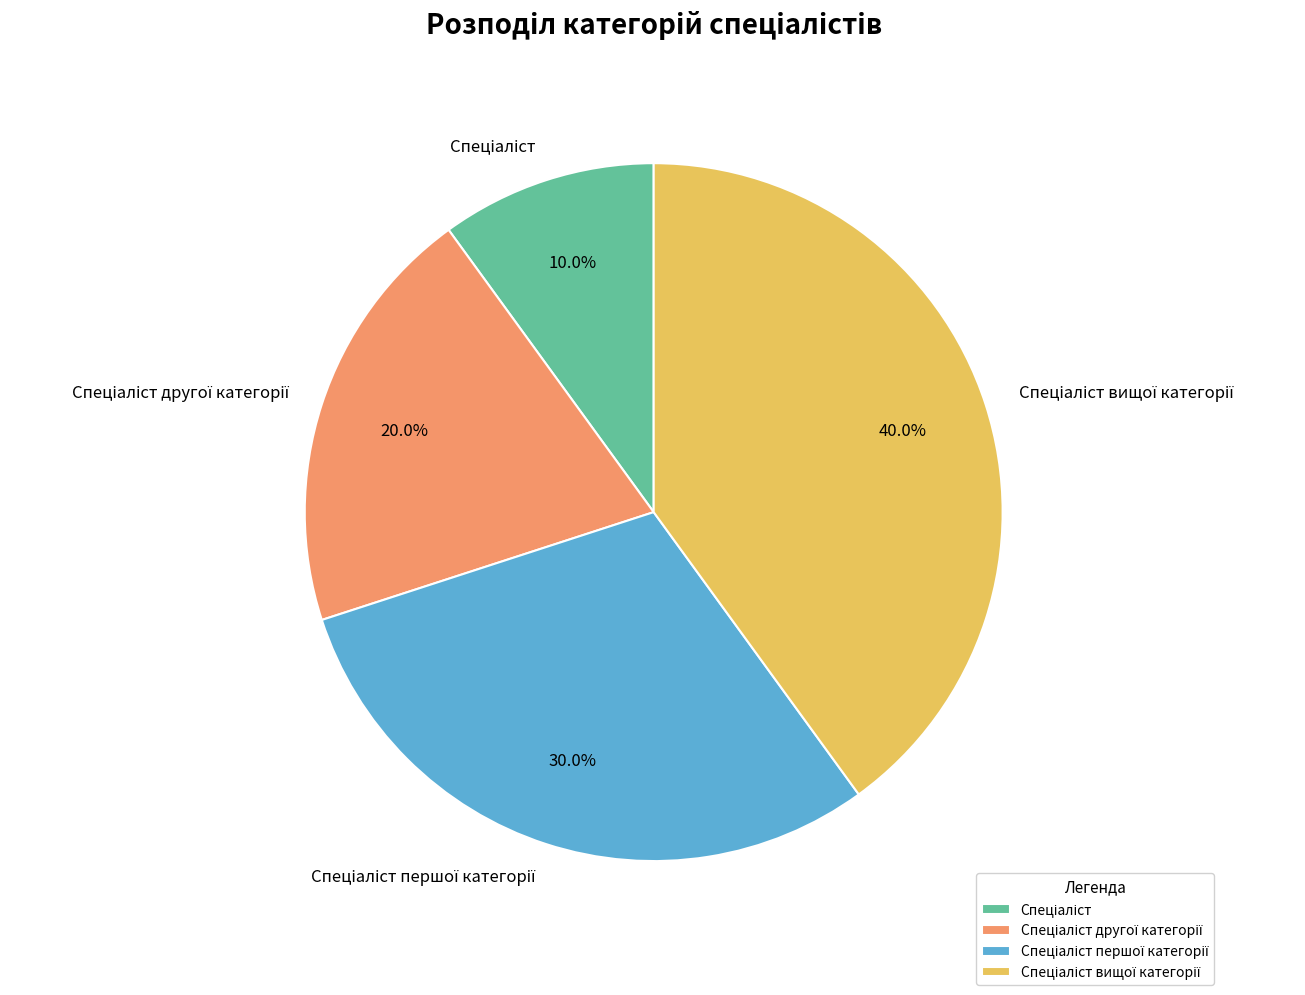

Does any single category account for the majority?

No